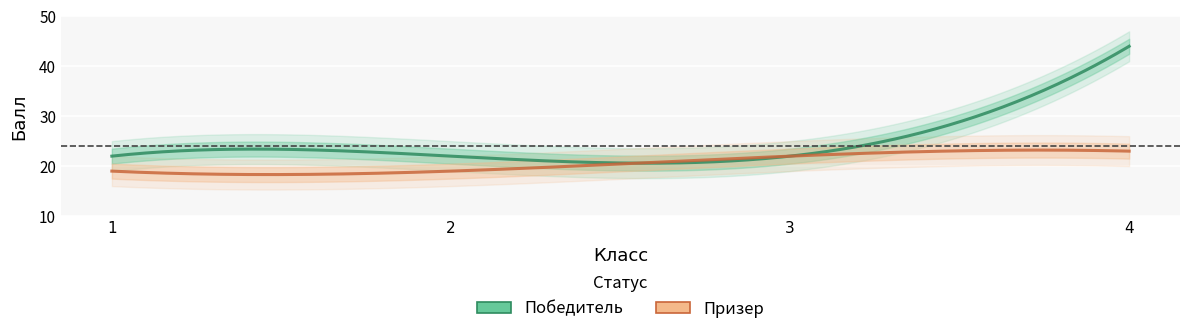

What are all the series names shown in the legend?

Победитель, Призер